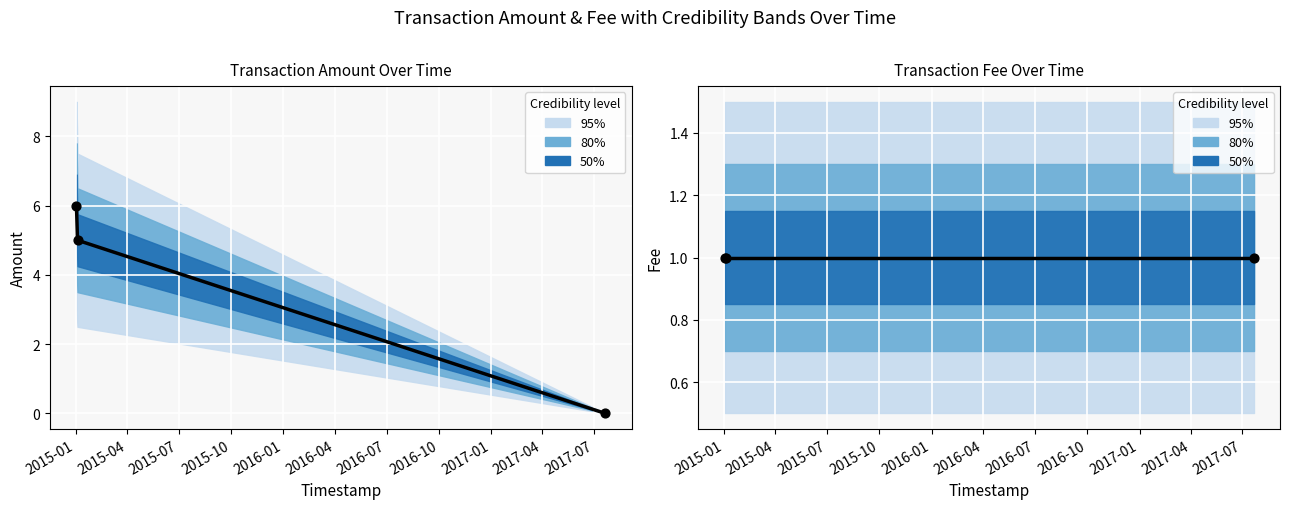

Which series has the largest Y range (max minus min)?

Amount